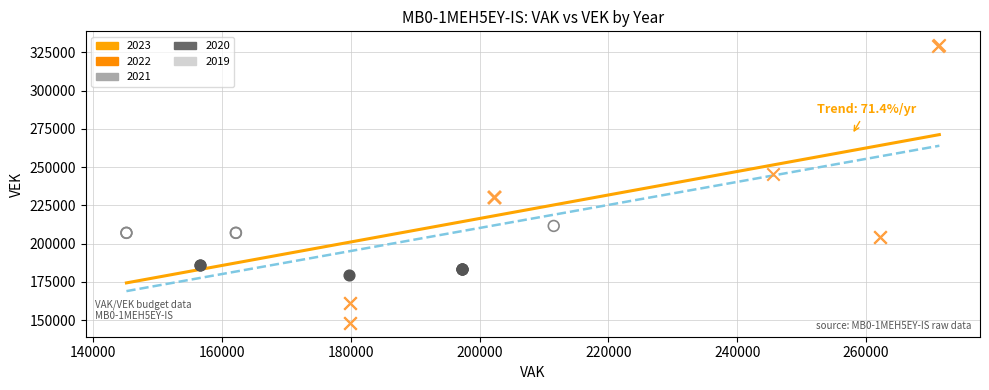

Which series reaches the minimum Y coordinate?

2019